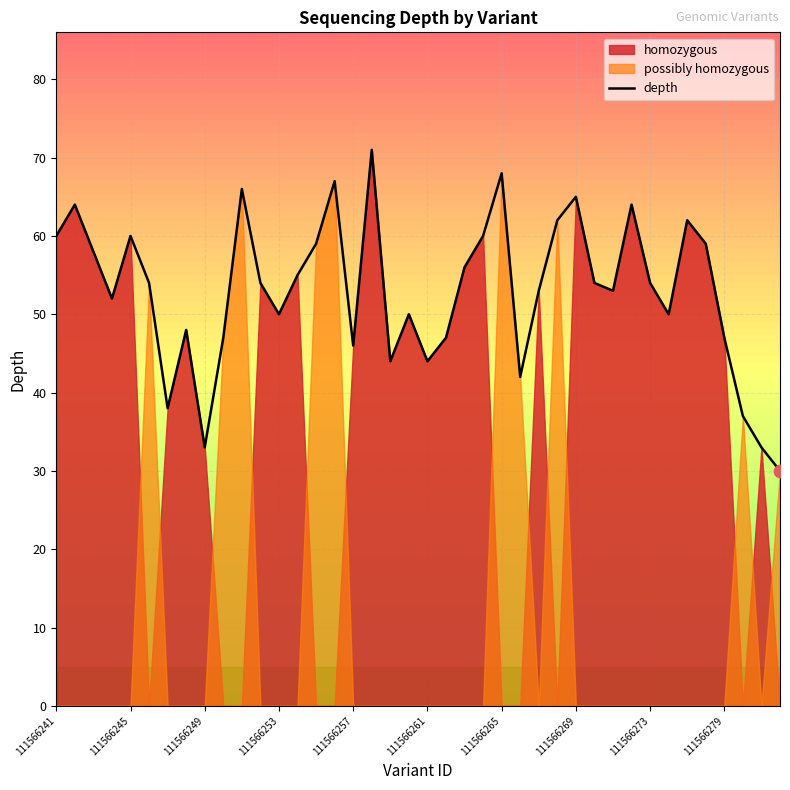

Reading left to right, list all the values displayed in this chart.

60	64	58	52	60	54	38	48	33	47	66	54	50	55	59	67	46	71	44	50	44	47	56	60	68	42	53	62	65	54	53	64	54	50	62	59	47	37	33	30